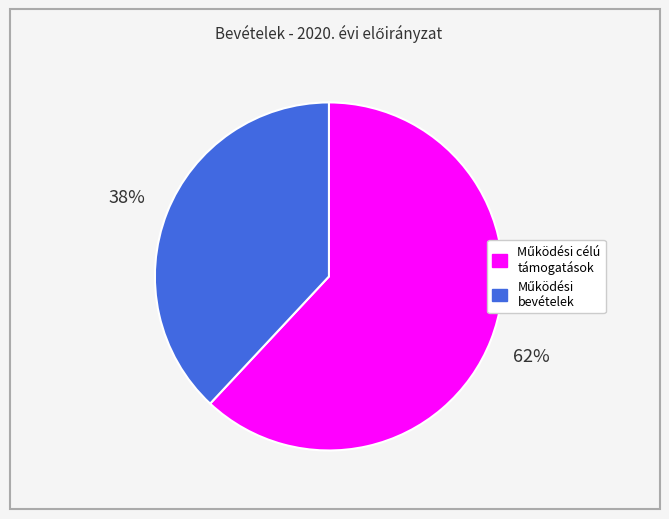

How many slices are in this pie chart?

2